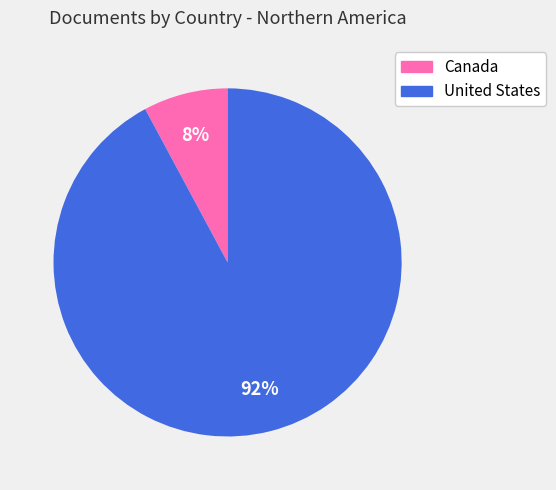

Which slice is the largest?

United States